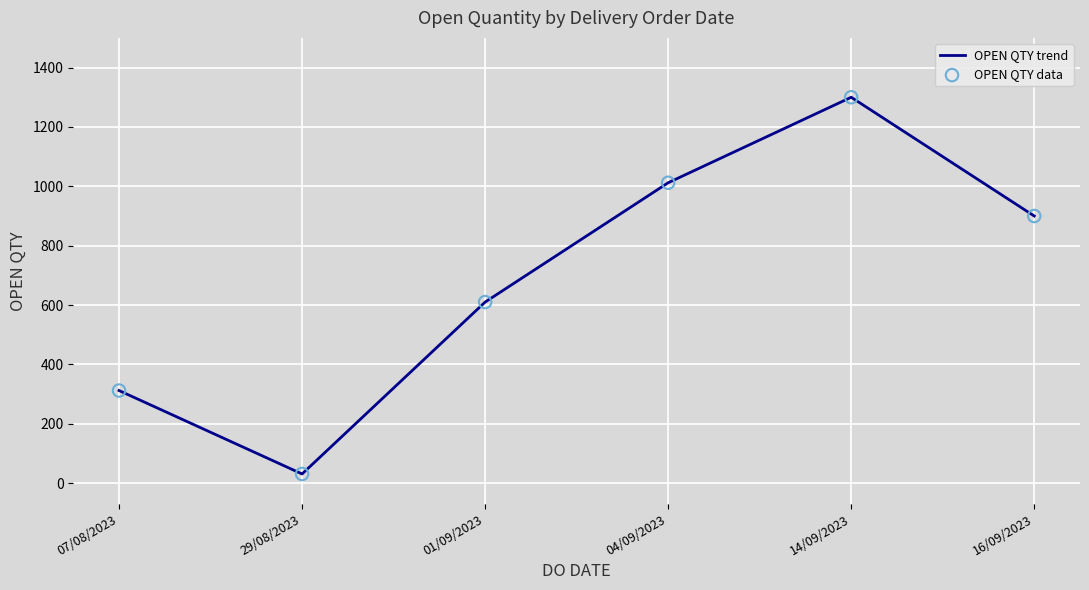

What is the maximum value shown in the chart?

1300